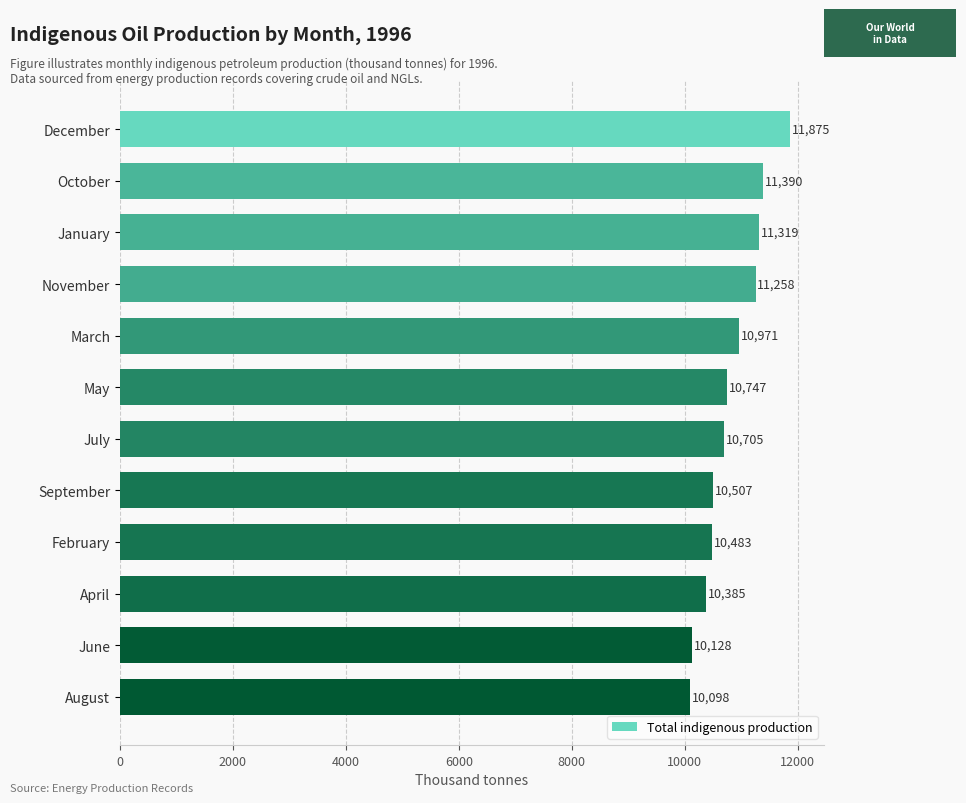

What is the greatest value displayed?

11875